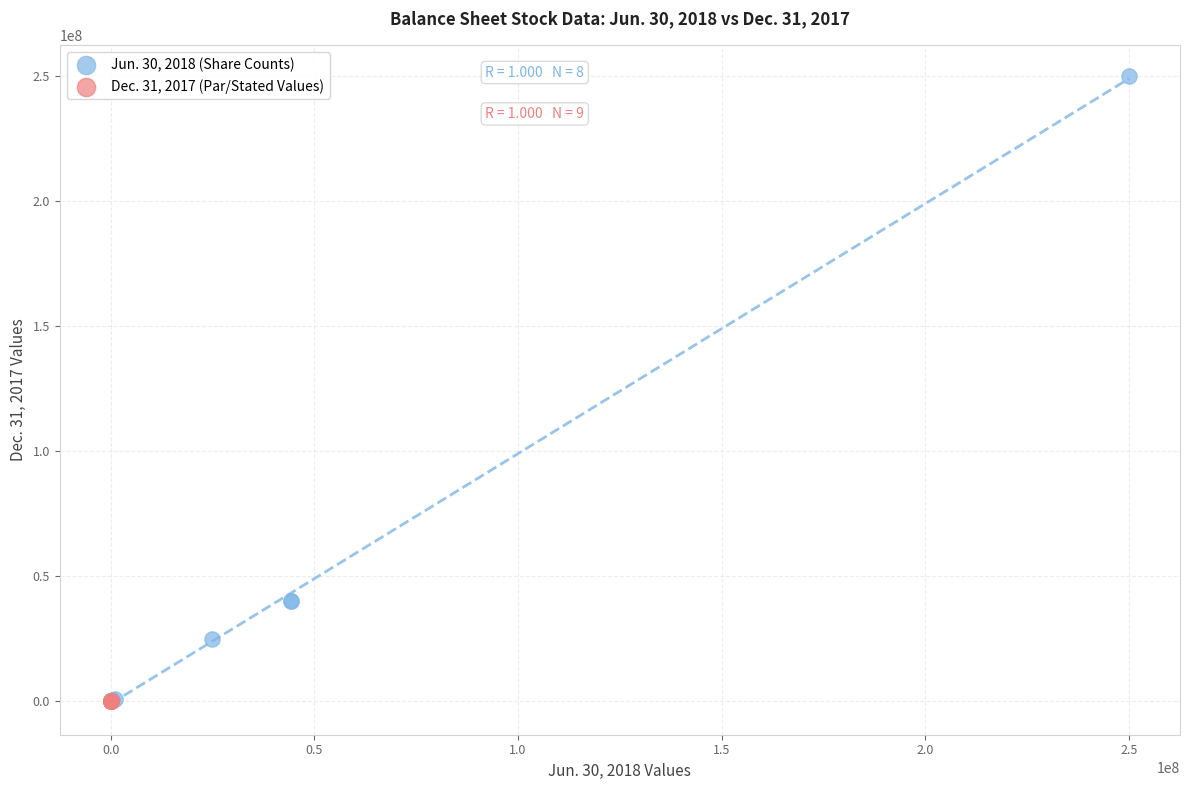

Which series has the widest spread of Y values?

Jun. 30, 2018 (Share Counts)